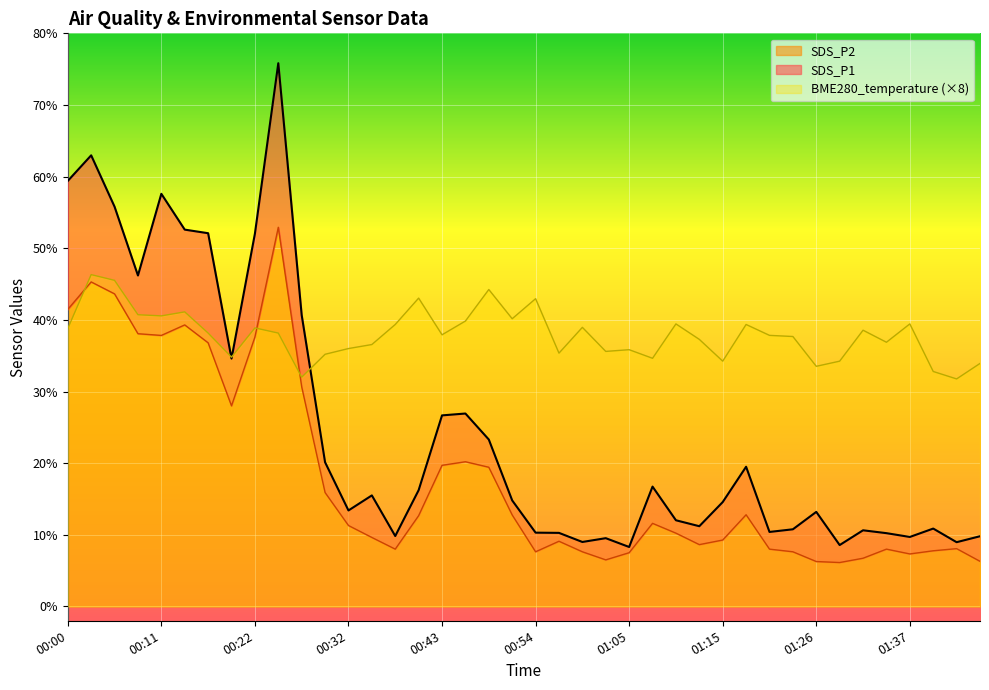

Reading left to right, extract all data points from this chart.

SDS_P1: 00:00=59.4	00:02=63.0	00:05=55.8	00:08=46.2	00:11=57.6	00:14=52.6	00:16=52.1	00:19=34.6	00:22=52.0	00:24=75.8	00:27=40.7	00:30=20.1	00:32=13.4	00:35=15.5	00:38=9.8	00:40=16.2	00:43=26.7	00:46=26.9	00:49=23.3	00:51=14.8	00:54=10.3	00:57=10.3	00:59=9.0	01:02=9.5	01:05=8.3	01:07=16.7	01:10=12.0	01:13=11.2	01:15=14.6	01:18=19.5	01:21=10.4	01:24=10.8	01:26=13.2	01:29=8.6	01:32=10.6	01:34=10.2	01:37=9.7	01:40=10.9	01:42=9.0	01:45=9.8
SDS_P2: 00:00=41.5	00:02=45.3	00:05=43.6	00:08=38.1	00:11=37.8	00:14=39.3	00:16=36.8	00:19=28.0	00:22=37.6	00:24=52.9	00:27=30.7	00:30=15.9	00:32=11.3	00:35=9.6	00:38=8.0	00:40=12.7	00:43=19.7	00:46=20.2	00:49=19.4	00:51=12.8	00:54=7.6	00:57=9.1	00:59=7.6	01:02=6.5	01:05=7.5	01:07=11.6	01:10=10.2	01:13=8.6	01:15=9.3	01:18=12.8	01:21=8.0	01:24=7.6	01:26=6.3	01:29=6.1	01:32=6.7	01:34=8.0	01:37=7.3	01:40=7.8	01:42=8.1	01:45=6.3
BME280_temperature: 00:00=38.8	00:02=46.3	00:05=45.5	00:08=40.7	00:11=40.6	00:14=41.1	00:16=38.2	00:19=34.8	00:22=38.9	00:24=38.2	00:27=32.0	00:30=35.2	00:32=36.0	00:35=36.6	00:38=39.4	00:40=43.0	00:43=37.9	00:46=39.8	00:49=44.2	00:51=40.2	00:54=43.0	00:57=35.4	00:59=39.0	01:02=35.6	01:05=35.8	01:07=34.6	01:10=39.4	01:13=37.3	01:15=34.2	01:18=39.4	01:21=37.8	01:24=37.7	01:26=33.5	01:29=34.2	01:32=38.6	01:34=36.9	01:37=39.4	01:40=32.8	01:42=31.8	01:45=33.9